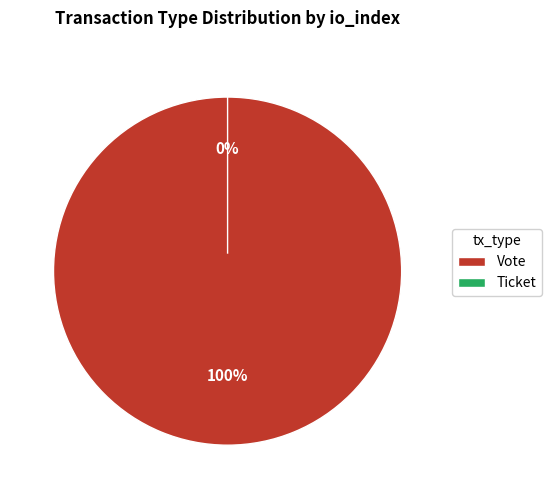

To the nearest percent, what is the combined percentage of Vote and Ticket?

100%